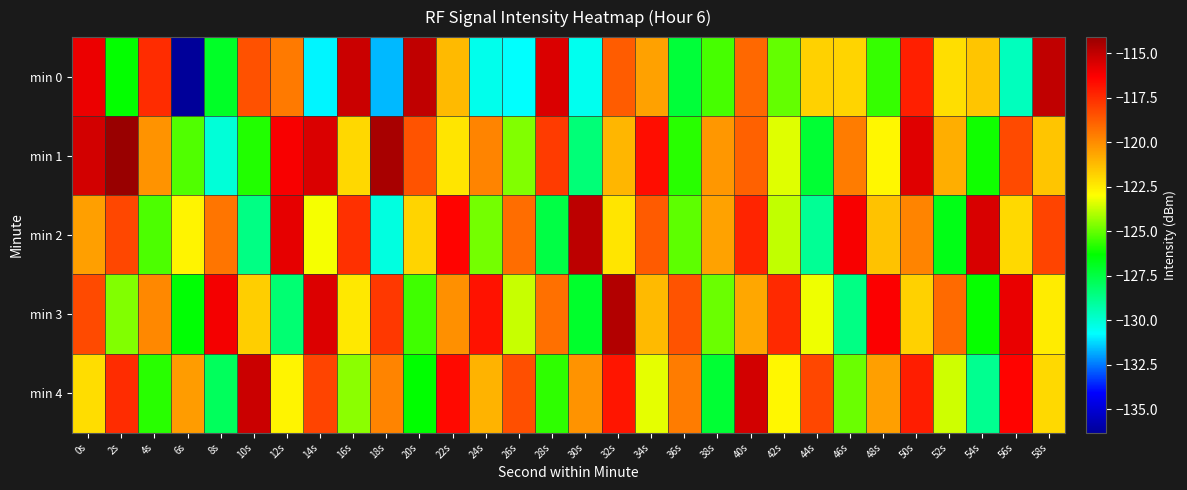

What is the greatest value displayed?

-114.1